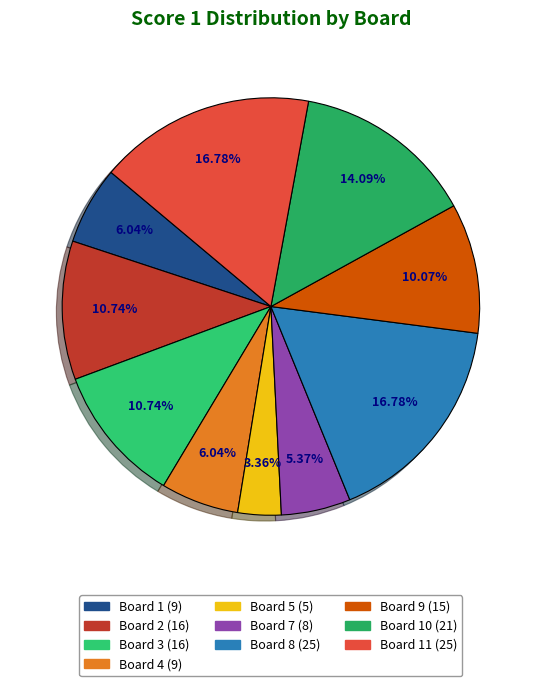

Count the number of slices in the pie.

10